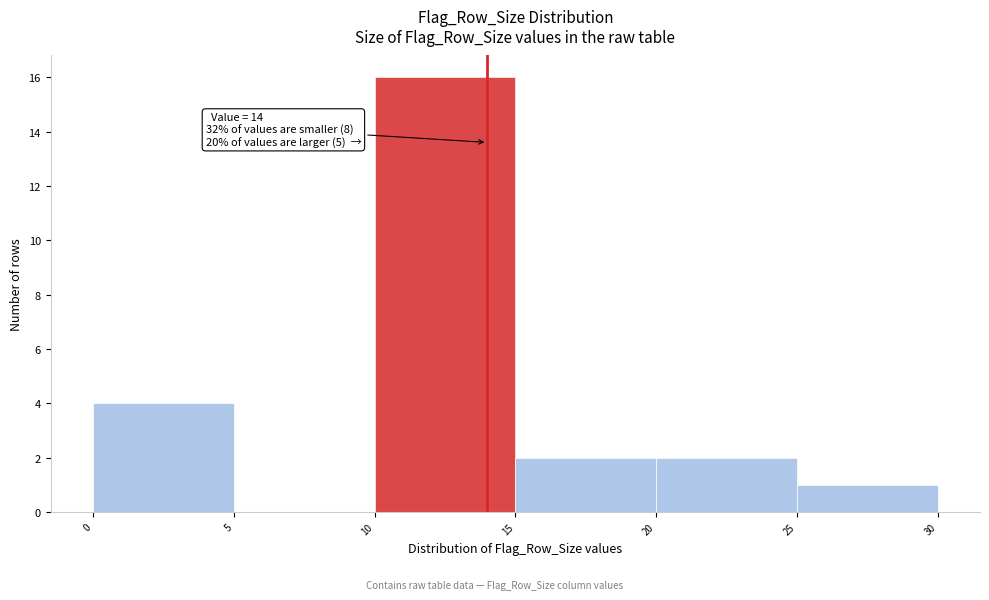

Which range on the x-axis has the tallest bar?

10 to 15